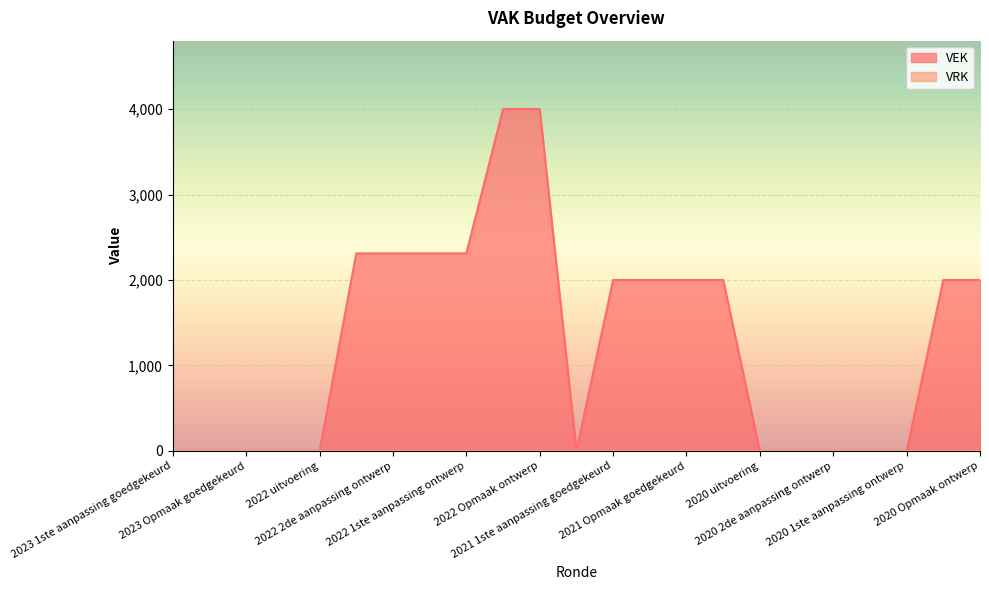

Where is the first local minimum?

2021 uitvoering